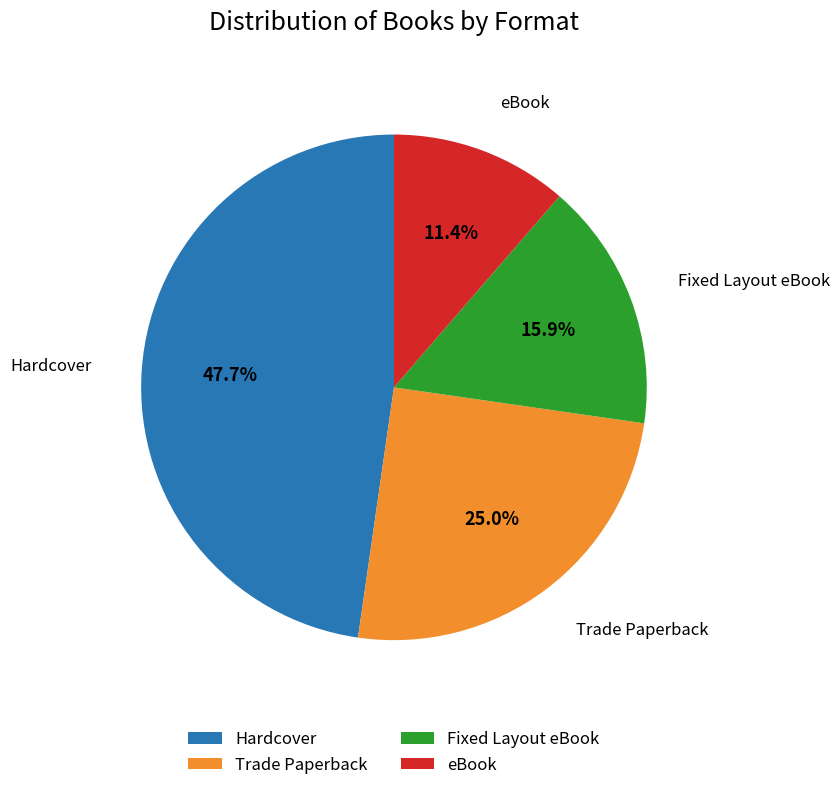

How many slices are in this pie chart?

4